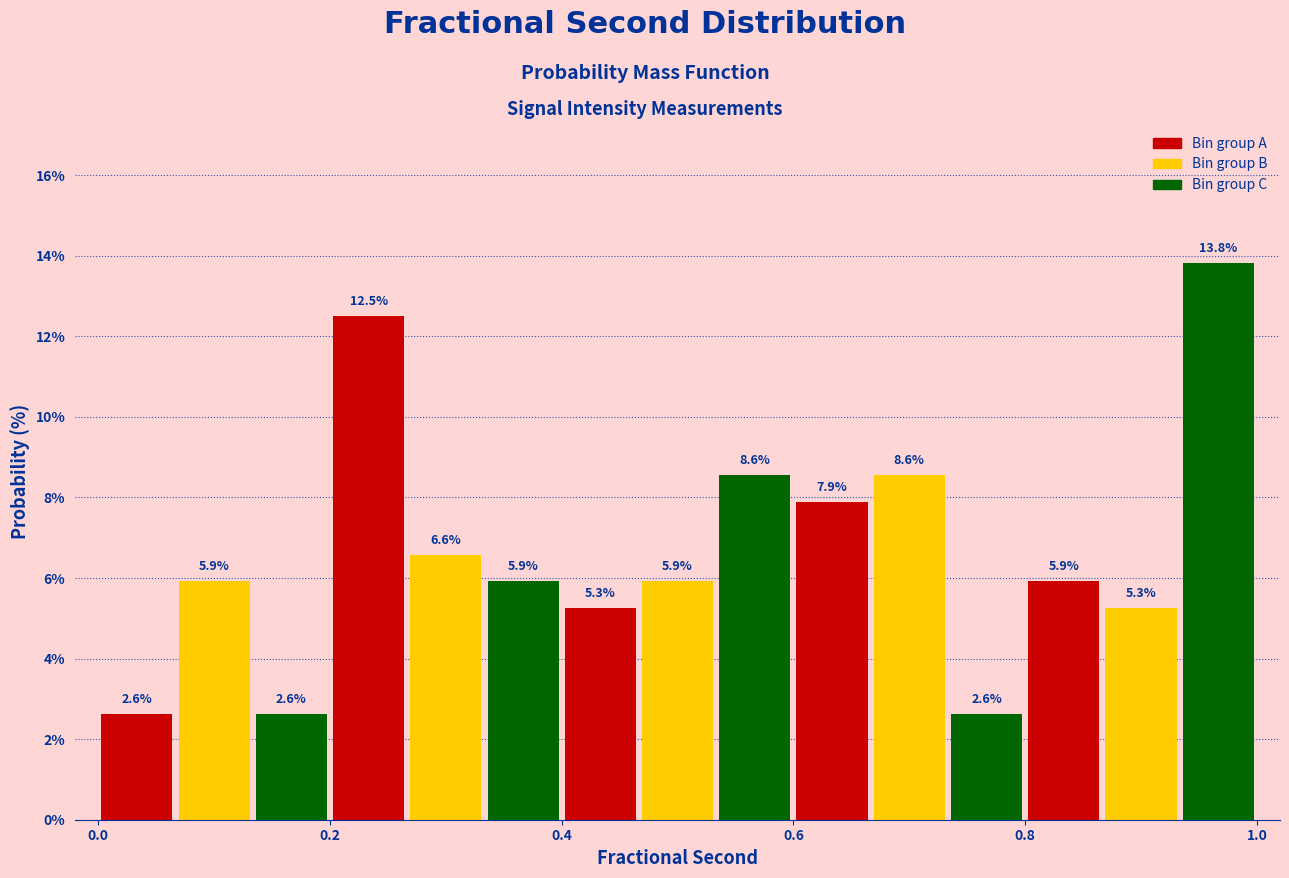

Read against the x-axis, roughly where is the centre of the tallest bar?

0.96